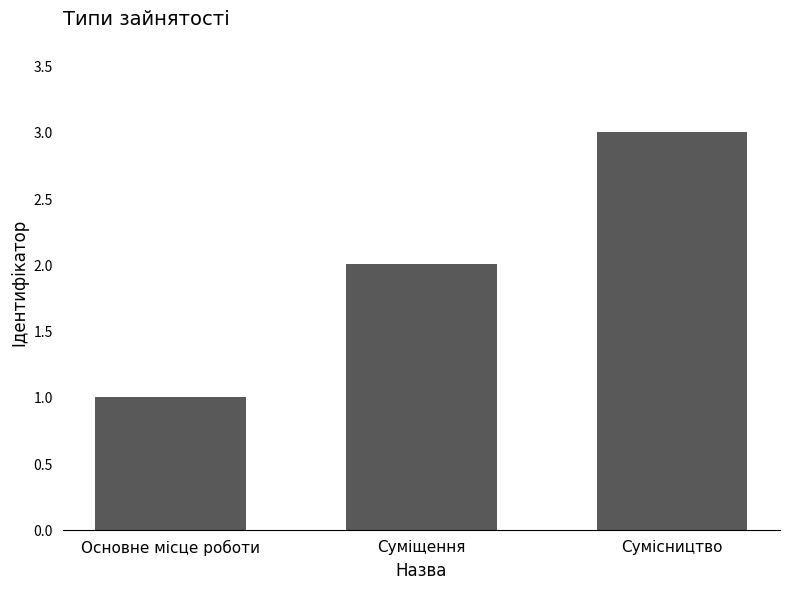

What is the sum of all values?

6